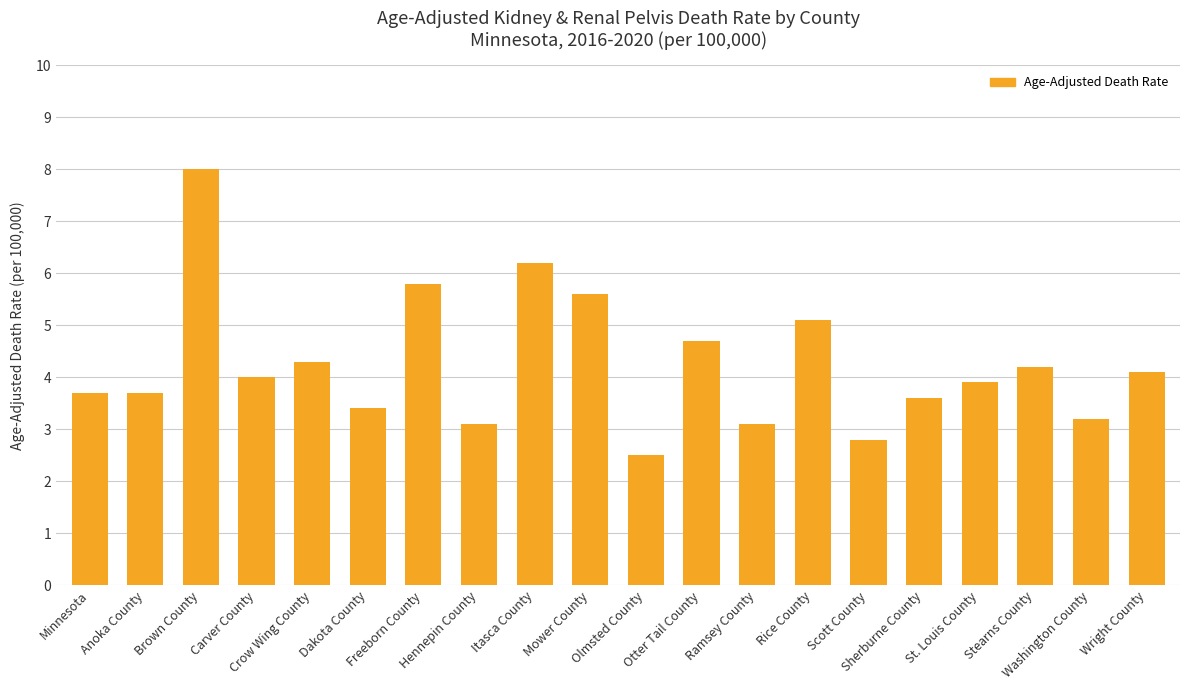

What is the smallest value displayed?

2.5